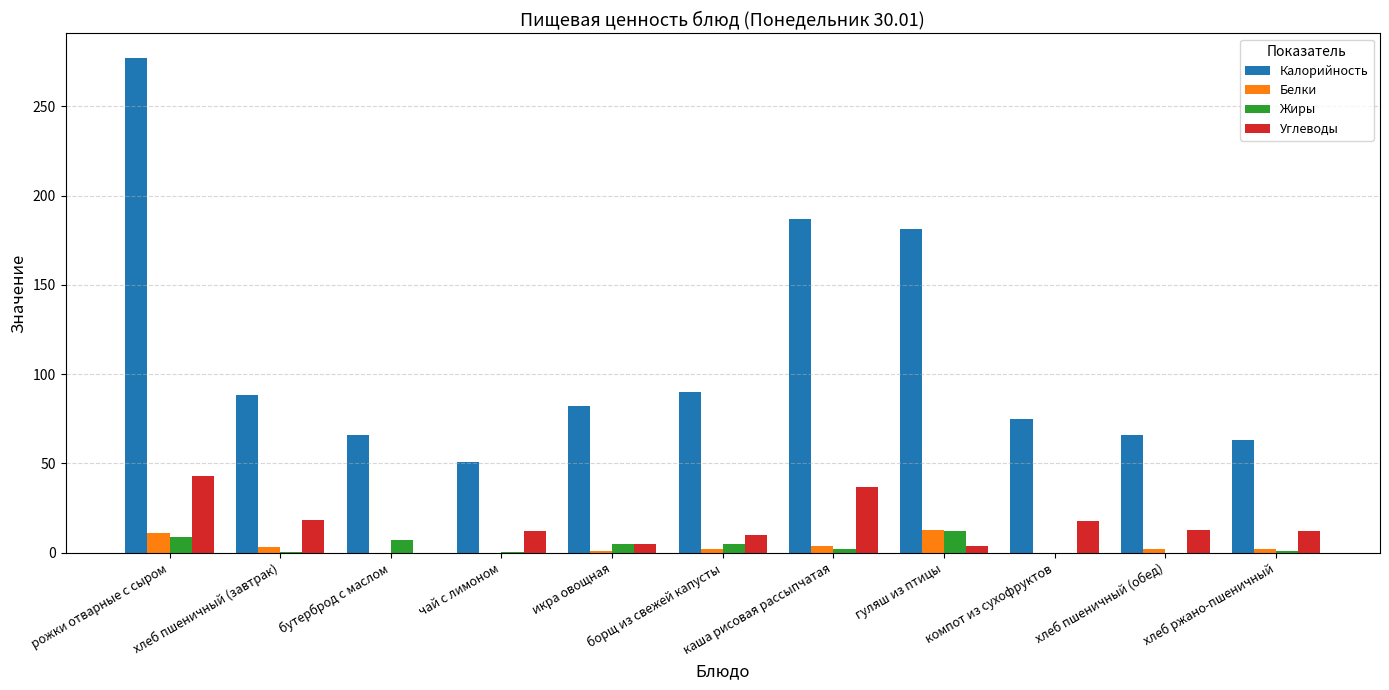

Which series changed the most between чай с лимоном and каша рисовая рассыпчатая?

Калорийность